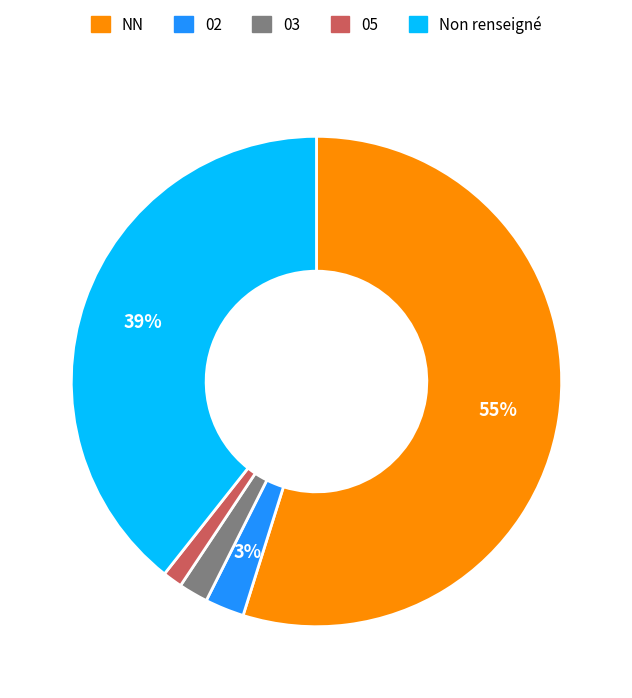

To the nearest percent, what is the difference between the largest and smallest slice percentages?

54%